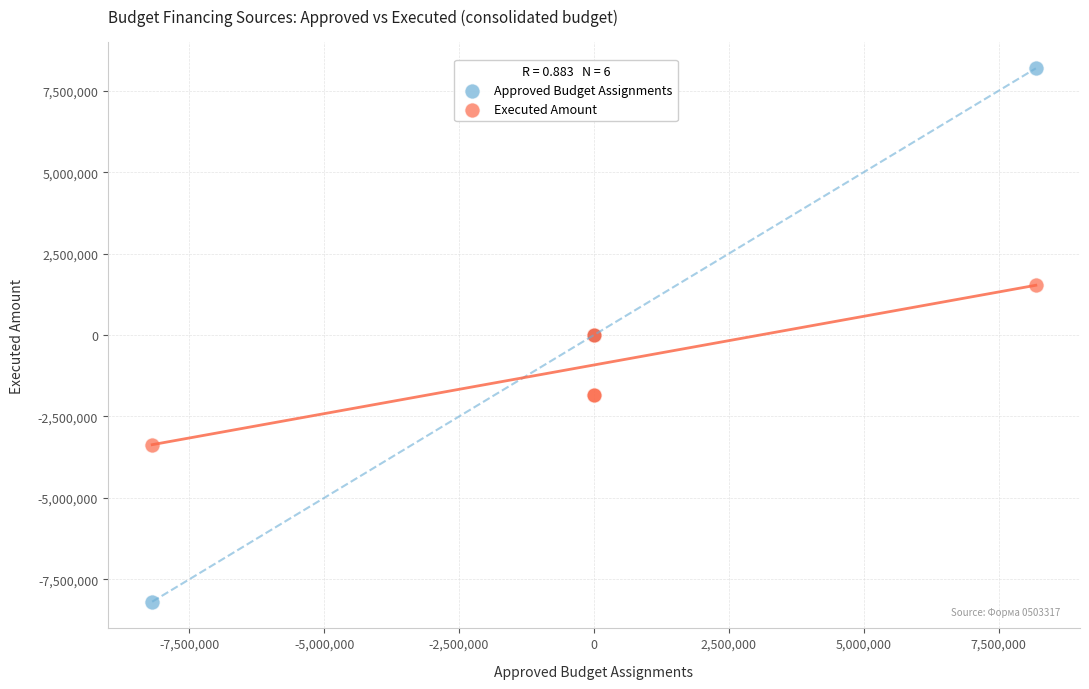

What are all the series names shown in the legend?

Approved Budget Assignments, Executed Amount